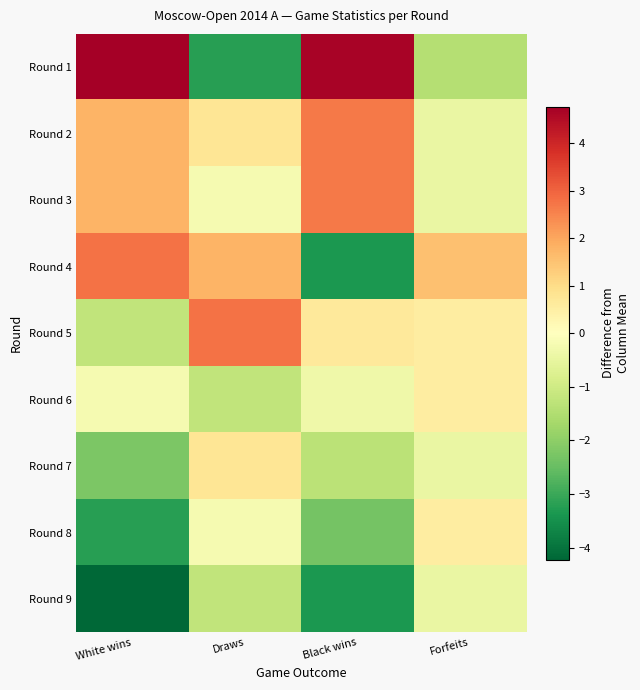

At which category is the sum across all series the highest?

Black wins